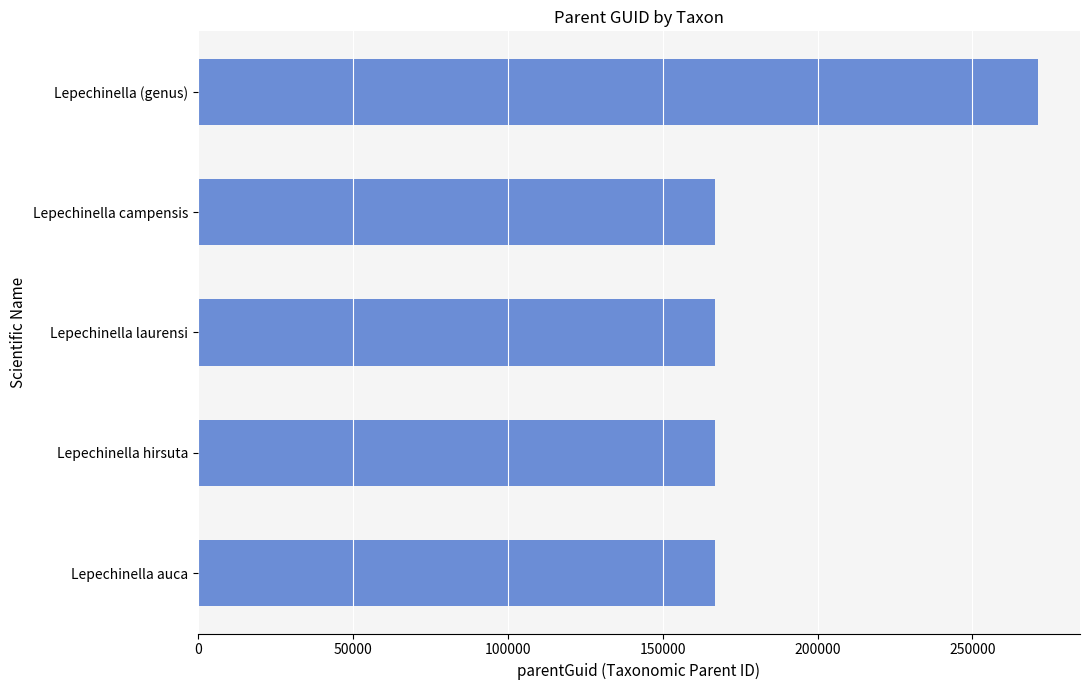

What is the change in value from Lepechinella (genus) to Lepechinella campensis?

-104075